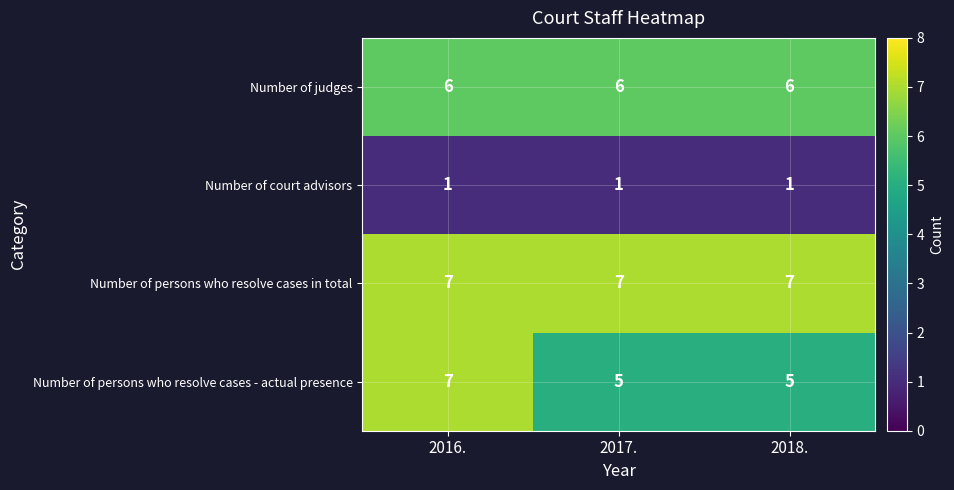

What is the approximate value of Number of judges at 2016.?

6